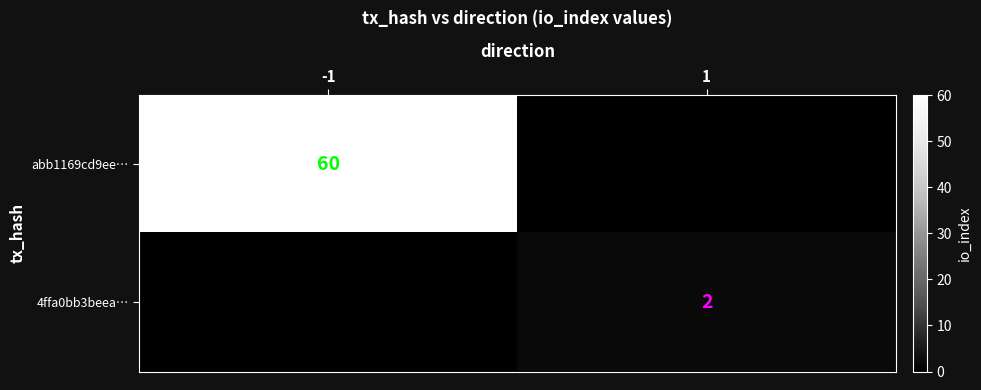

Is it true that abb1169cd9ee… equals 60 at -1?

True